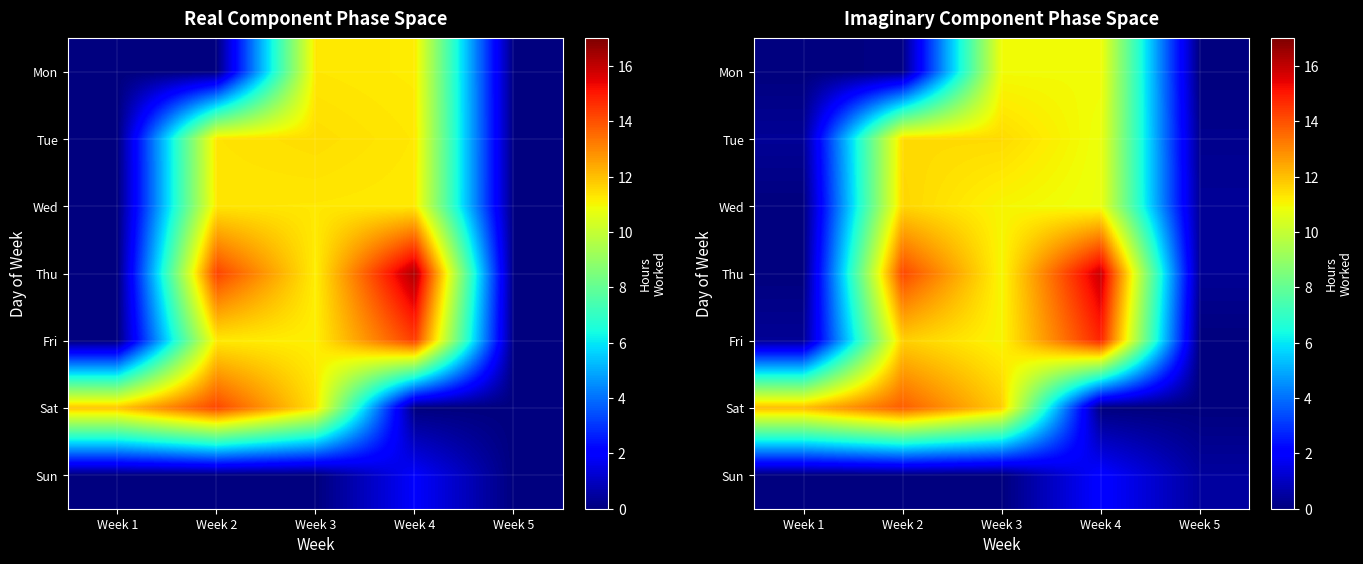

The value of Sun at Week 1 is 0.0. True or false?

True